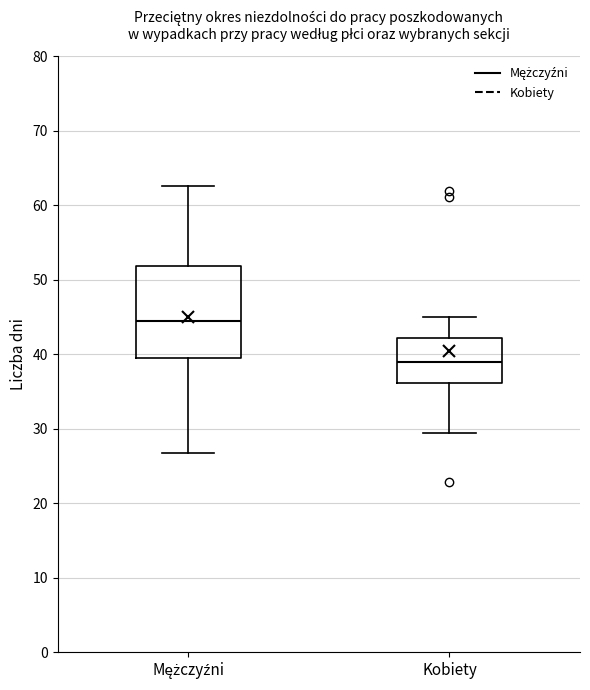

Where is the lower edge of the box for Kobiety on the y-axis? The values are not printed on the chart, so give them approximately, as read against the axis.

36